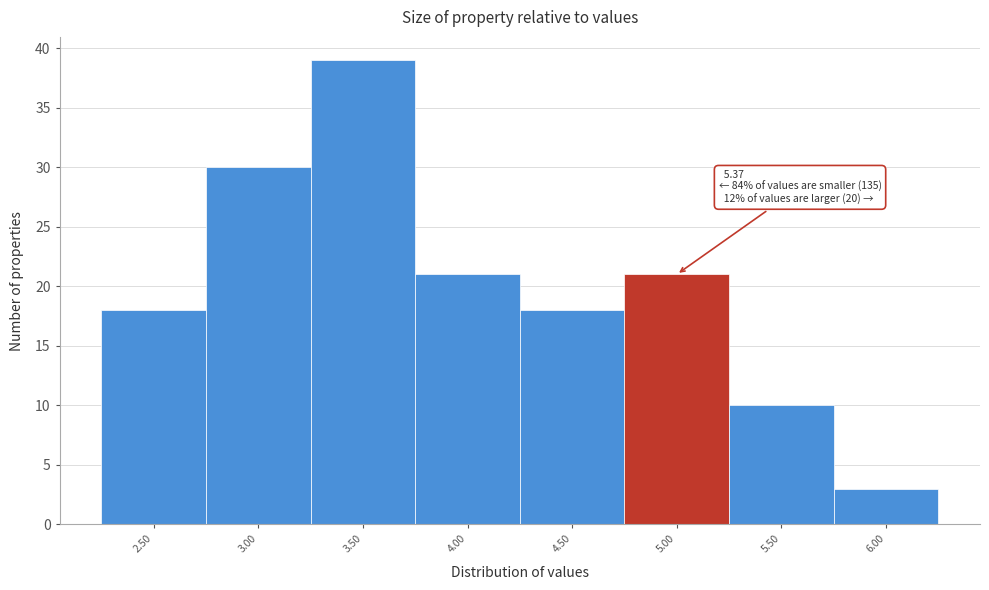

Reading left to right, extract all data points from this chart.

2.50=18	3.00=30	3.50=39	4.00=21	4.50=18	5.00=21	5.50=10	6.00=3